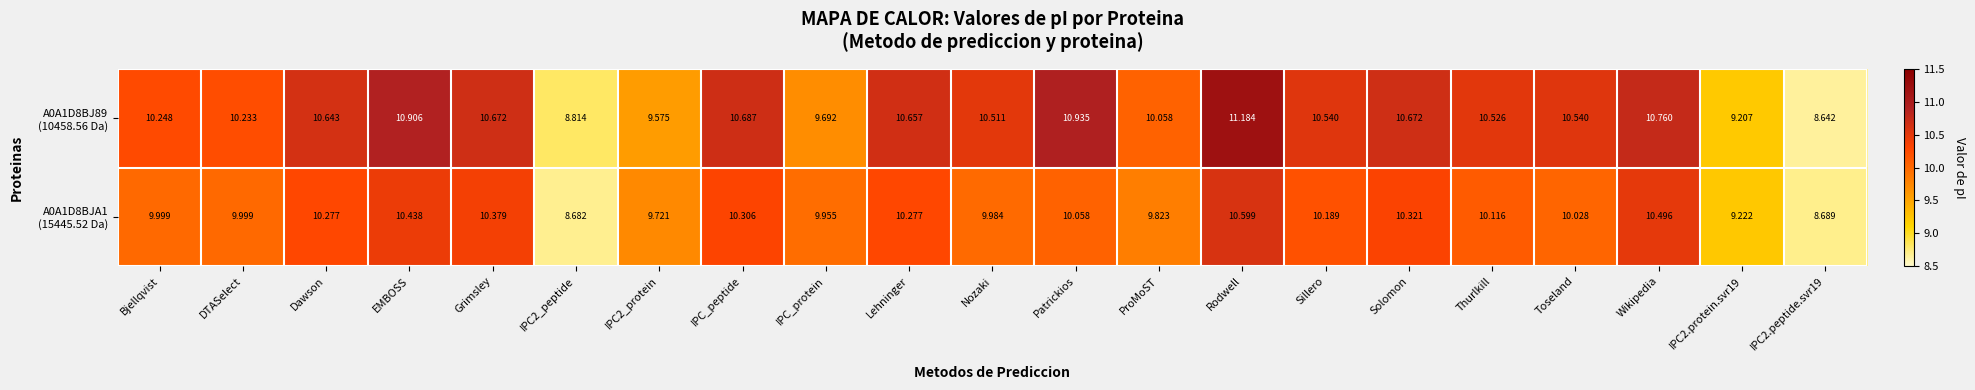

What is the total value across all series at Dawson?

20.9